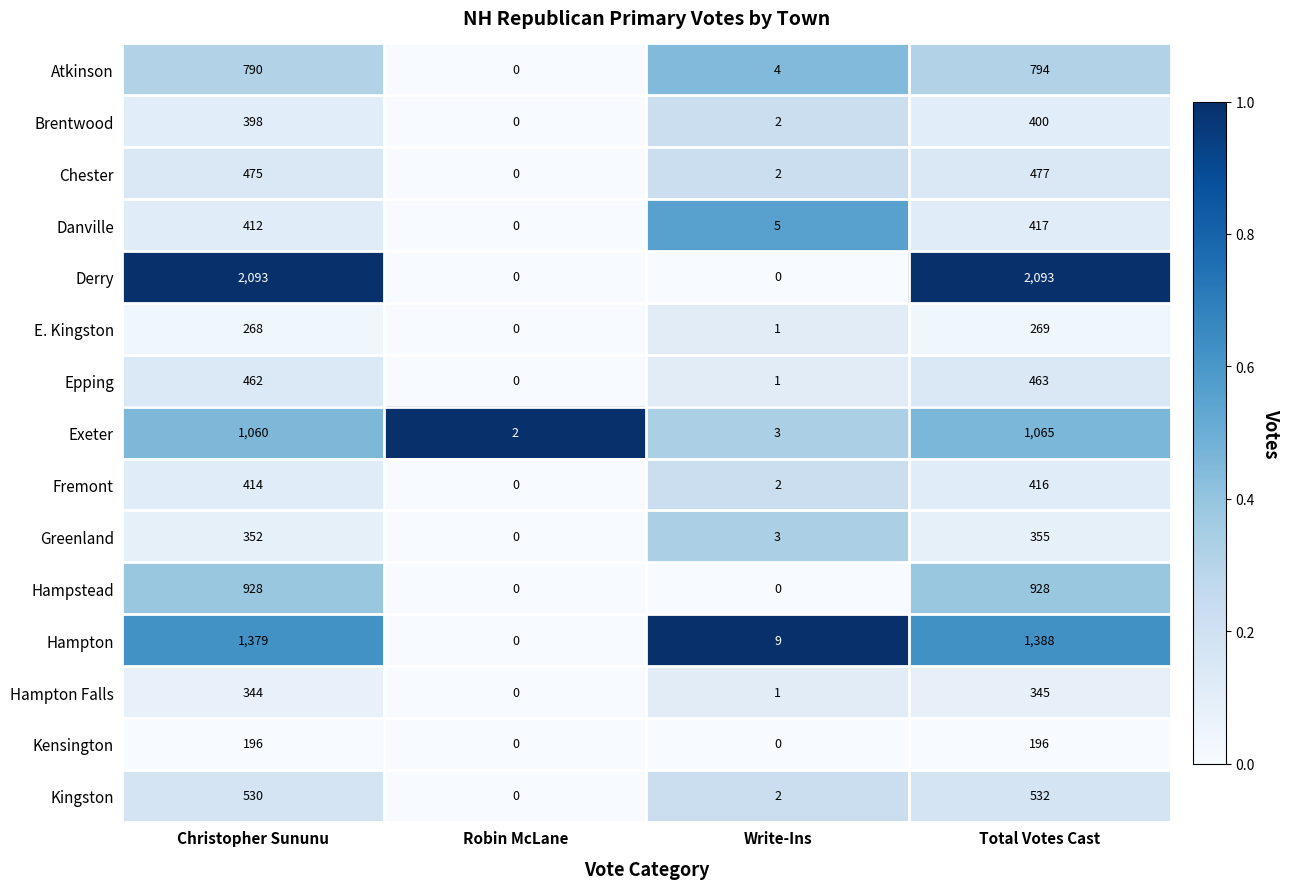

What is the spread (max minus min) of values at Write-Ins?

9